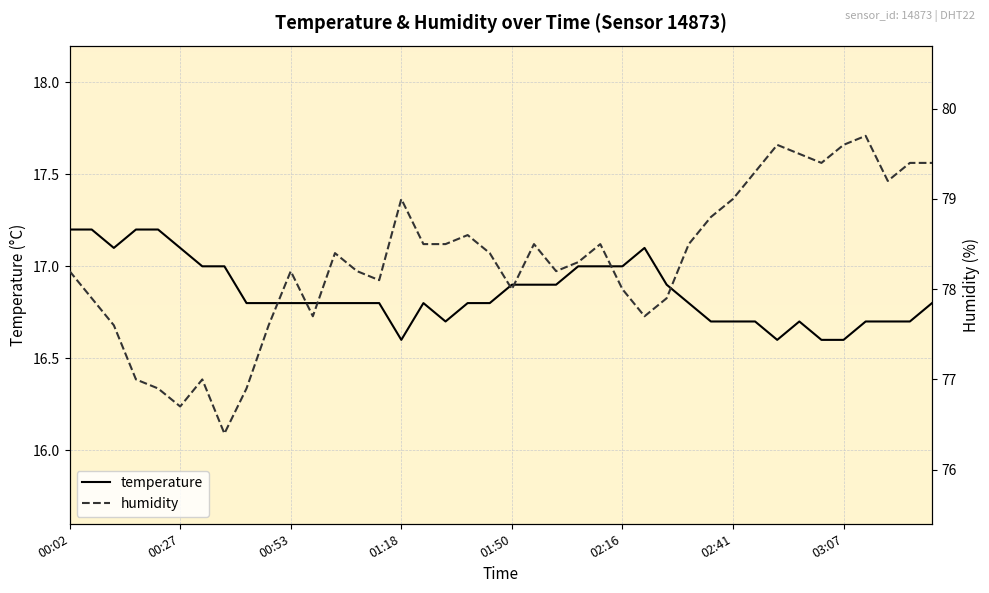

How many interior local peaks does the temperature series have?

3